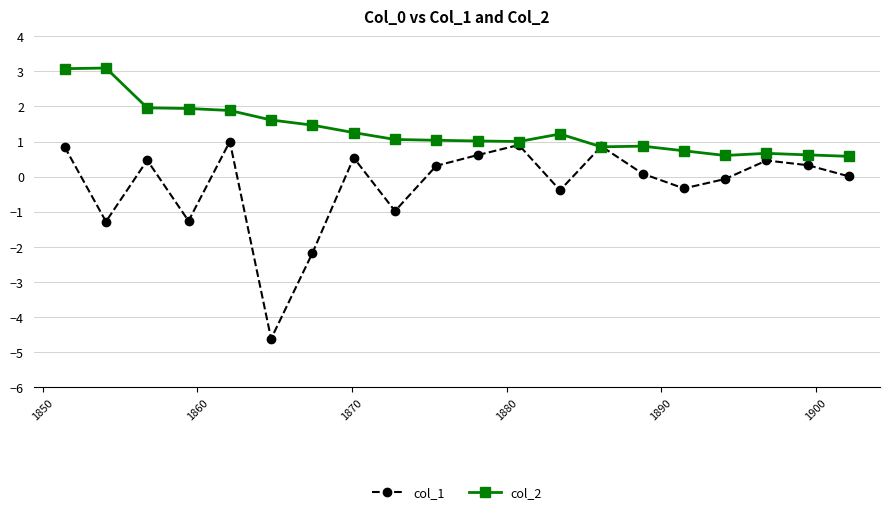

What are all the series names shown in the legend?

col_1, col_2